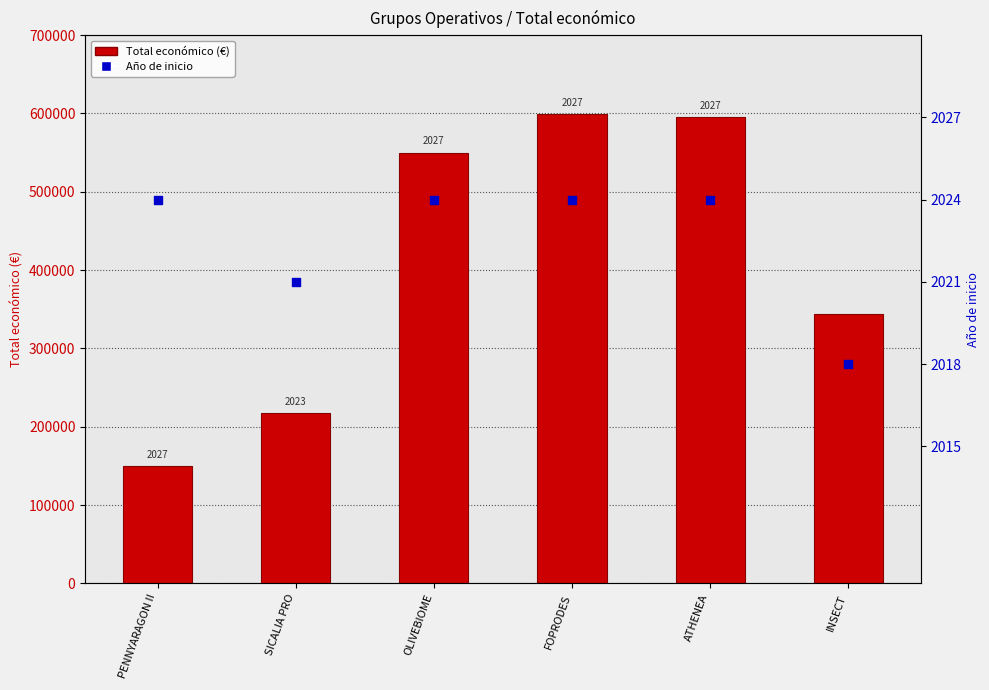

What are all the series names shown in the legend?

Total económico (€), Año de inicio